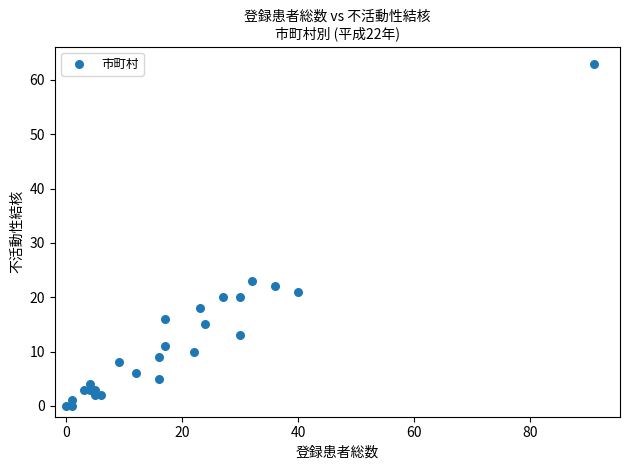

What Y value in the scatter plot is closest to 31?

23